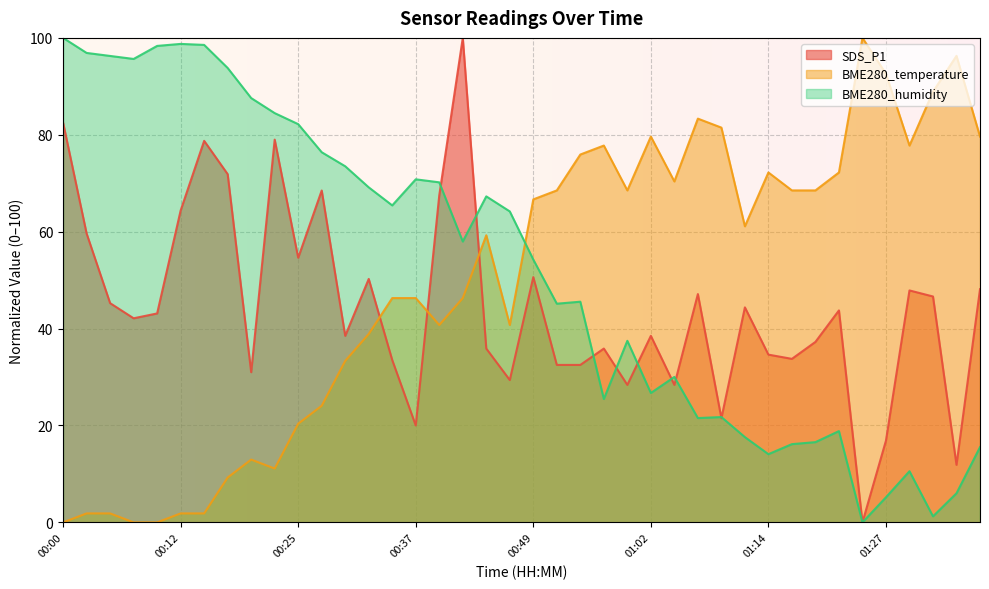

The value of BME280_temperature at 00:32 is 59.4. True or false?

False